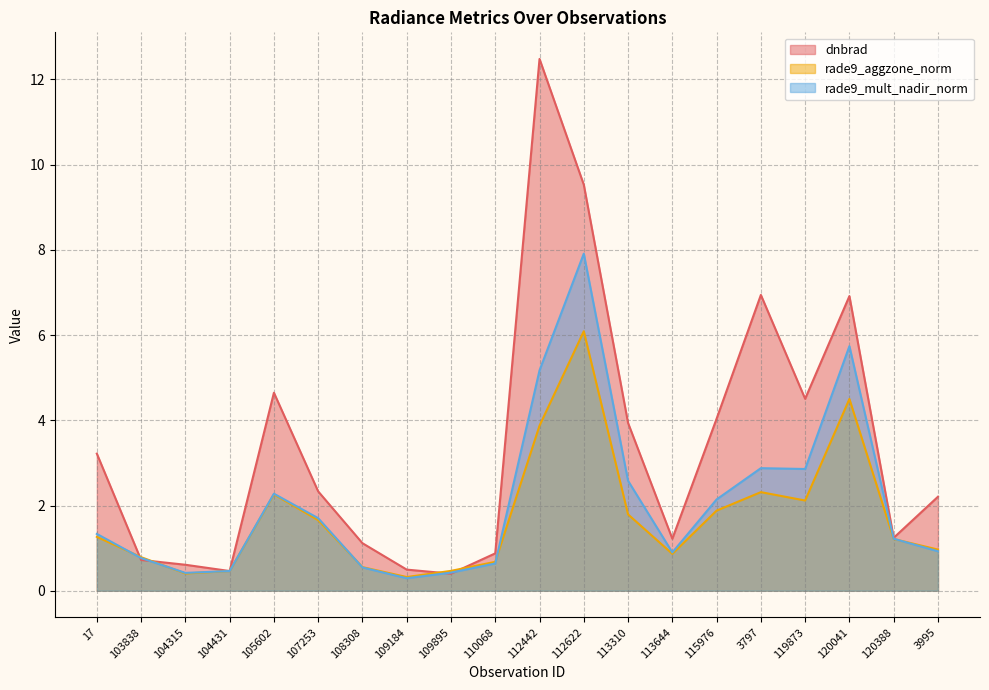

What is the spread (max minus min) of values at 108308?

0.6